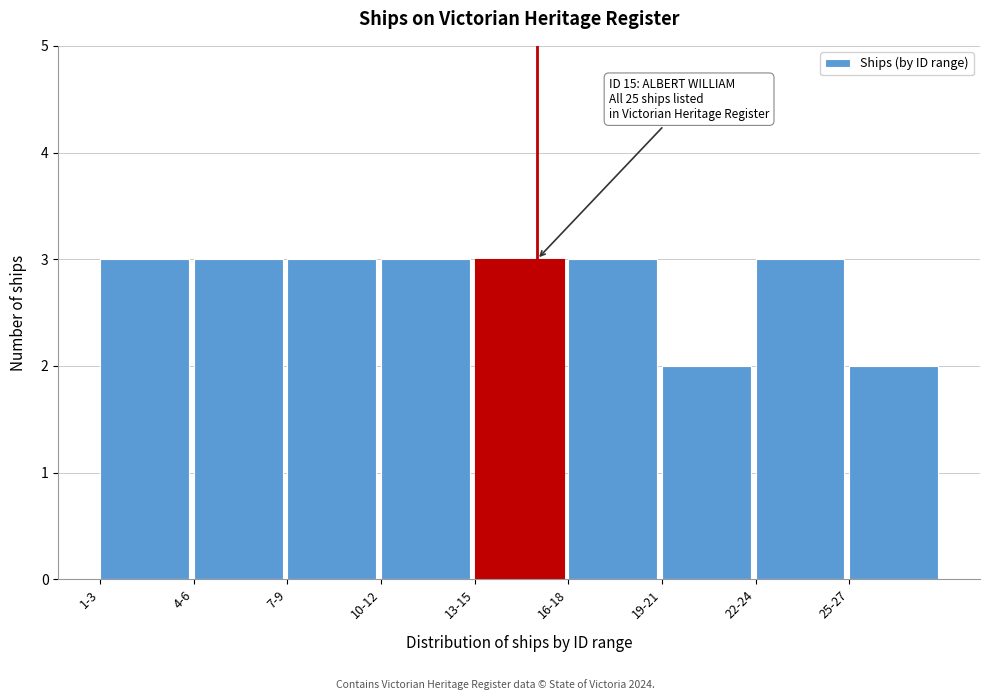

Reading left to right, list all the values displayed in this chart.

3	3	3	3	3	3	2	3	2